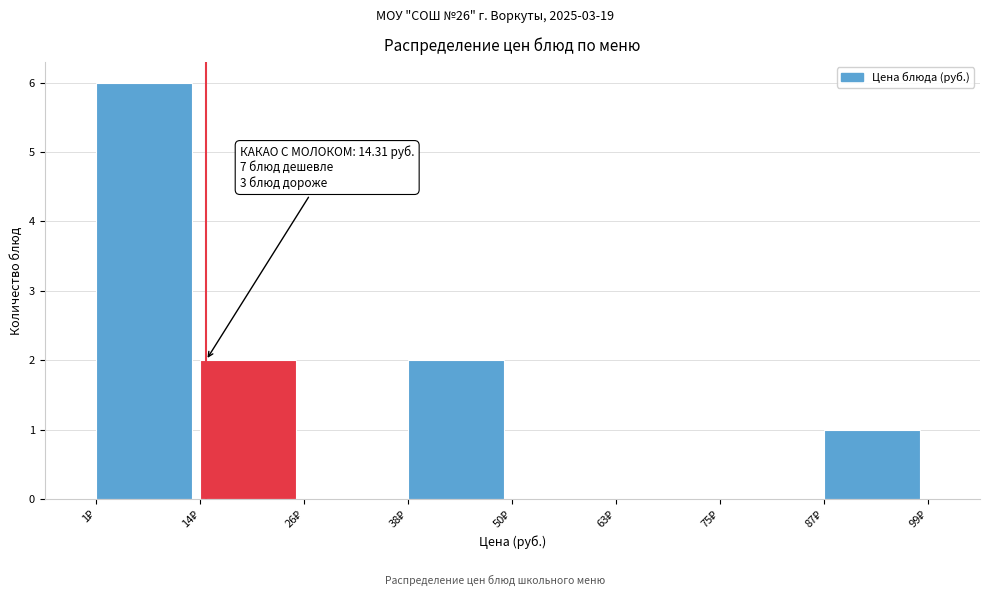

Over which range of the x-axis is the bar tallest?

2 to 14